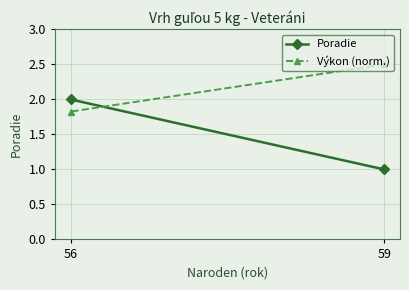

What are all the series names shown in the legend?

Poradie, Výkon (norm.)